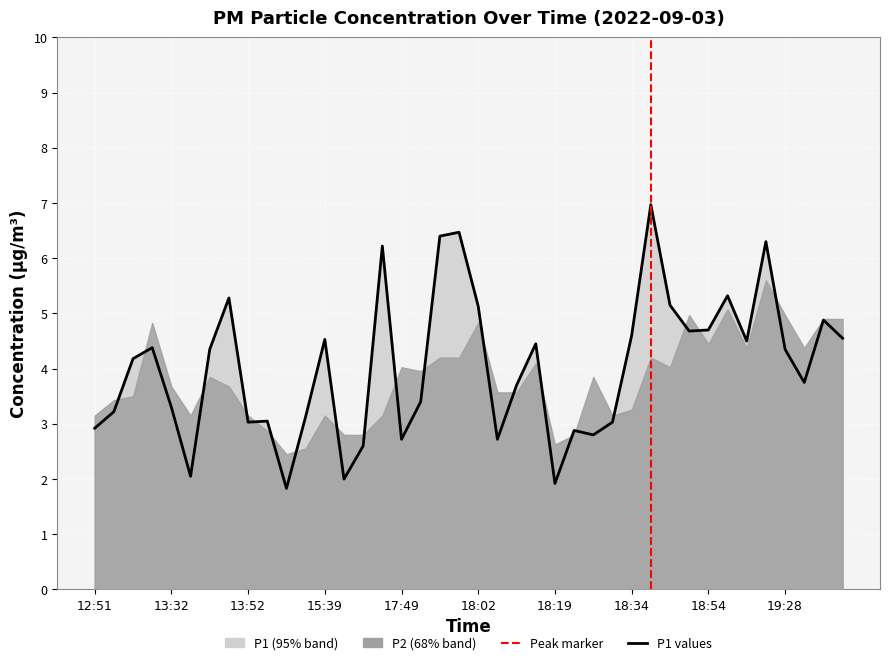

What is the label of the 6th point from the right?

19:22